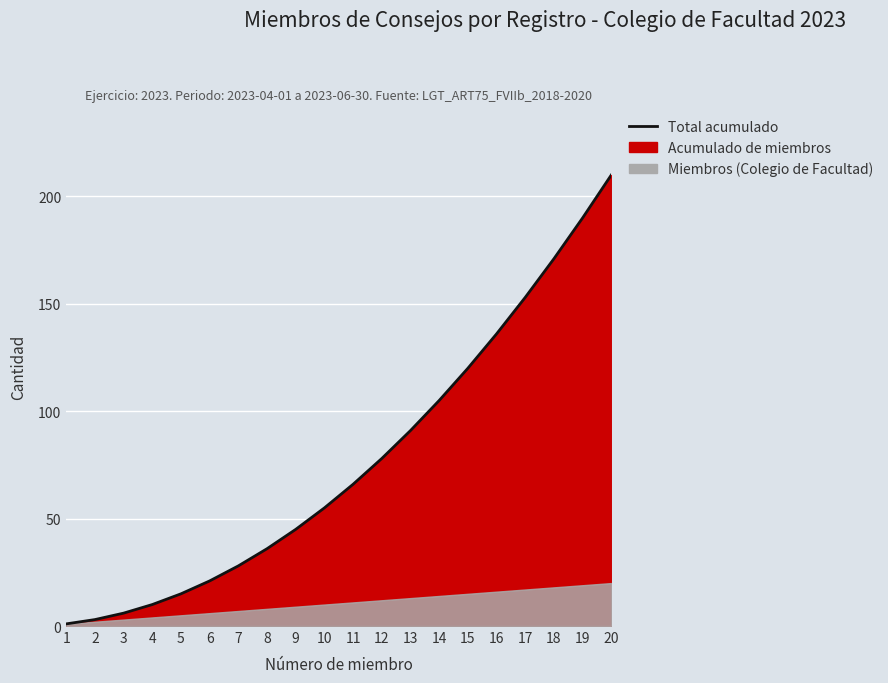

Rank the categories by value from lowest to highest.

1, 2, 3, 4, 5, 6, 7, 8, 9, 10, 11, 12, 13, 14, 15, 16, 17, 18, 19, 20